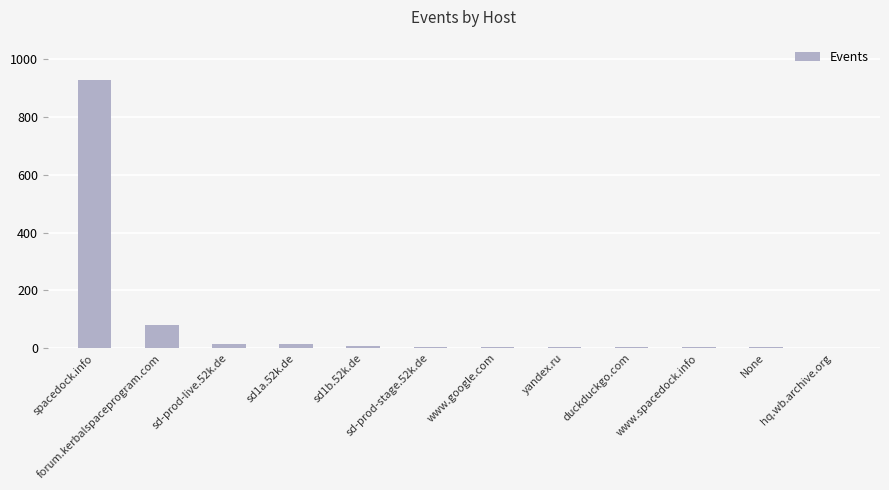

Count the number of data series in this chart.

1